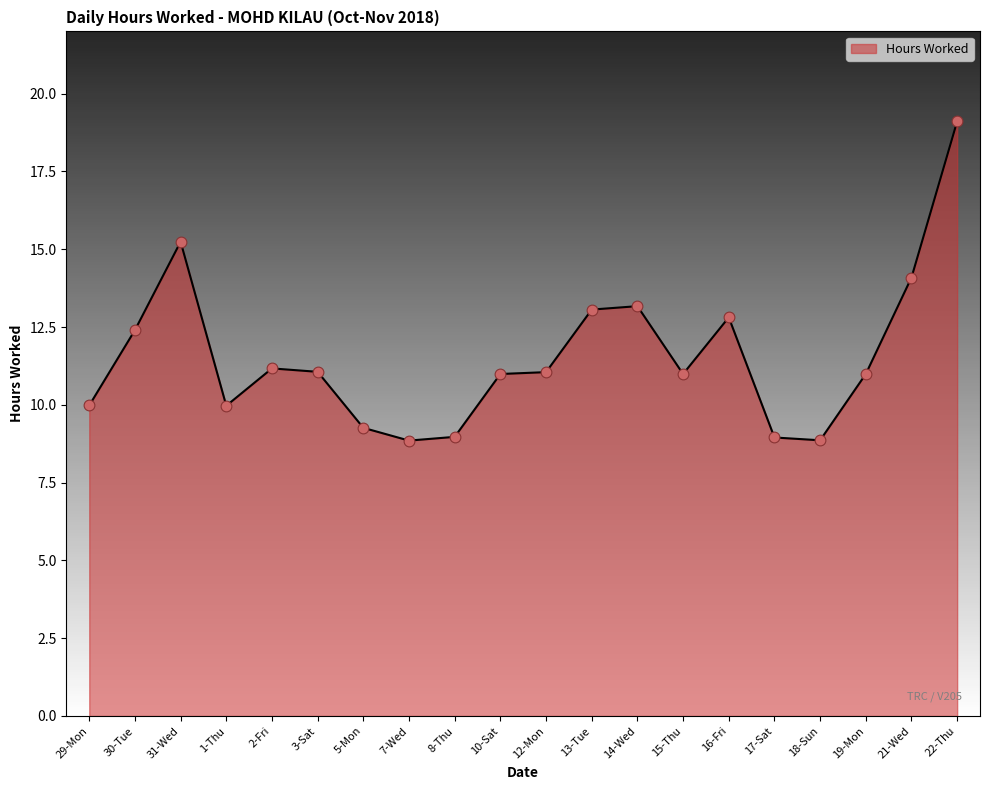

Approximately how many times larger is the value at 18-Sun compared to 29-Mon?

0.9